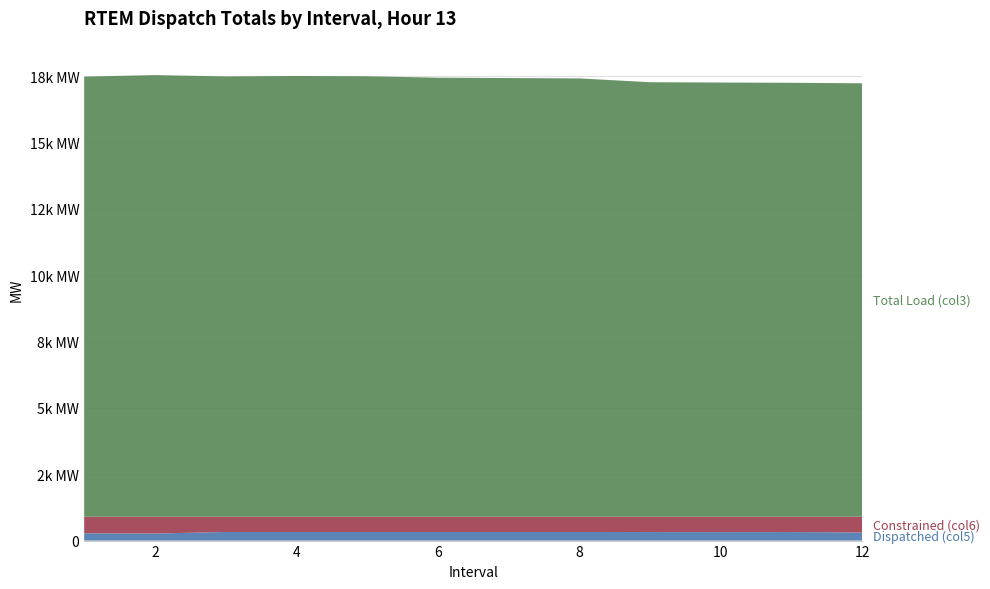

Reading left to right, list all the values displayed in this chart.

Dispatched (col5): 1=274.2	2=265.4	3=323.9	4=323.6	5=323.9	6=323.9	7=323.9	8=323.9	9=321.7	10=318.7	11=321.7	12=304.6
Constrained (col6): 1=625.8	2=634.6	3=576.1	4=576.4	5=576.1	6=576.1	7=576.1	8=576.1	9=578.3	10=581.3	11=578.3	12=595.4
Total Load (col3): 1=16581.2	2=16637.0	3=16588.9	4=16605.4	5=16593.7	6=16540.1	7=16527.0	8=16513.5	9=16369.5	10=16357.9	11=16348.6	12=16329.1